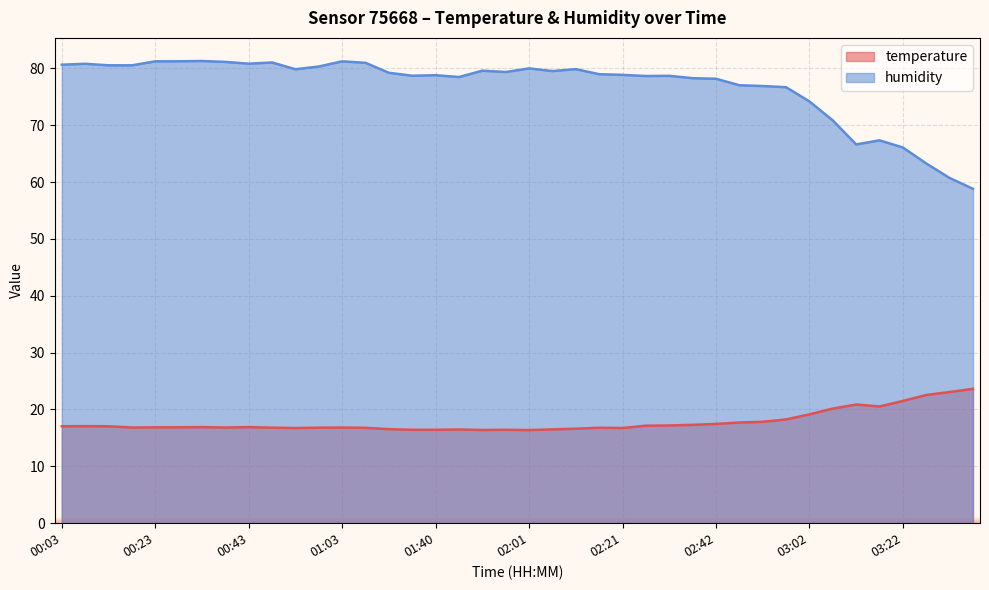

Between 01:35 and 02:01, which is larger?

01:35